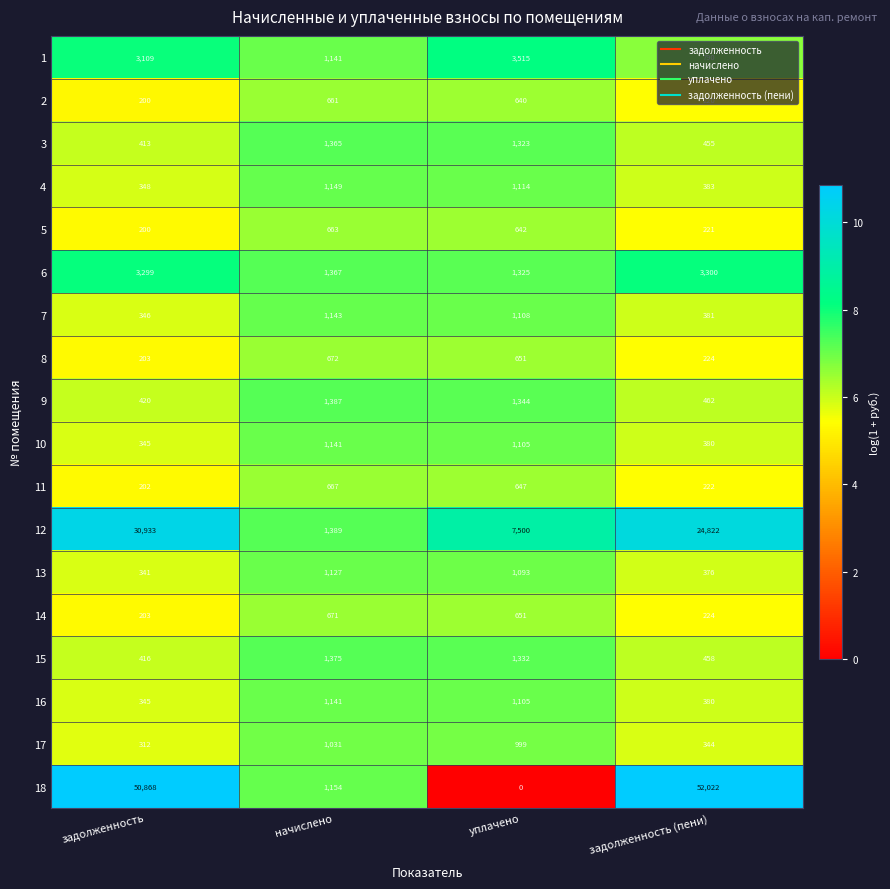

What is the minimum value for 2?

200